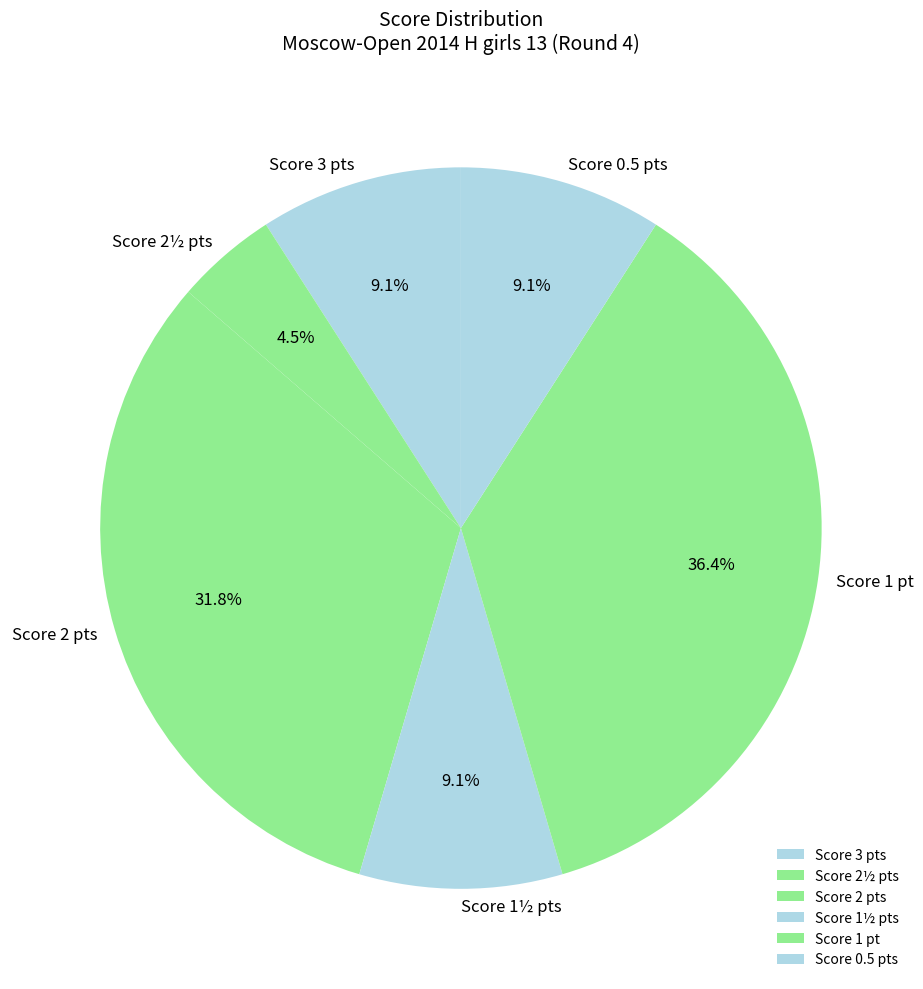

Which category has the smallest portion of the pie?

Score 2½ pts